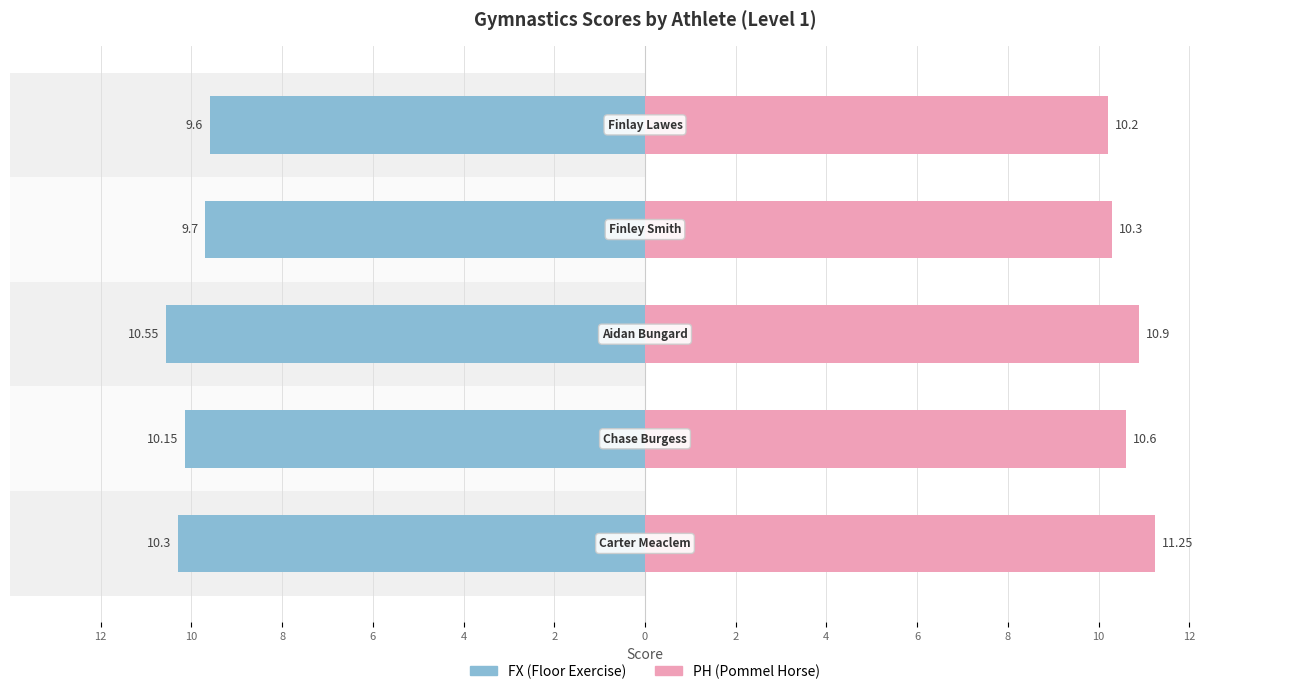

At 8, list the series in order from largest to smallest.

PH, FX